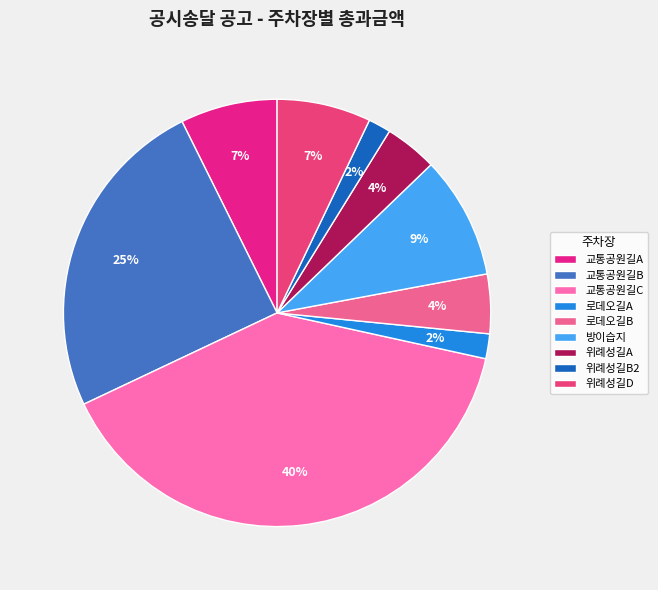

Count the number of slices in the pie.

9